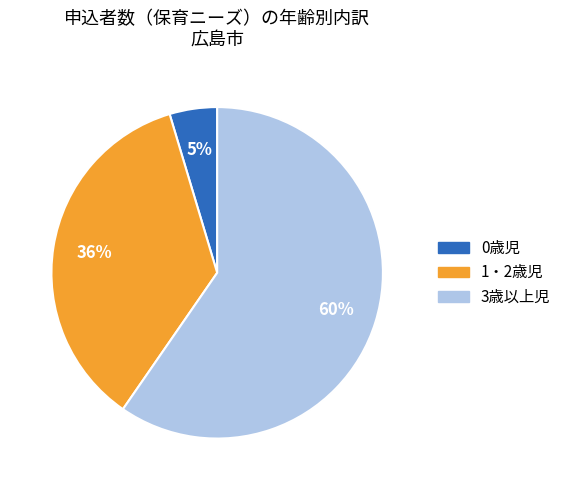

Which has a higher value, 3歳以上児 or 1・2歳児?

3歳以上児